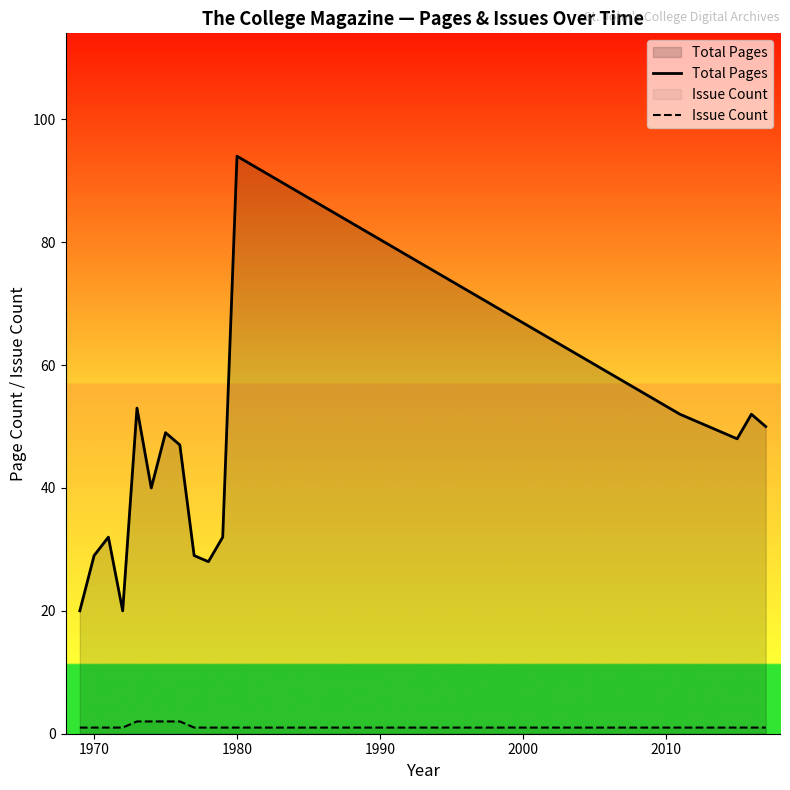

Which series has the largest total across all categories?

Total Pages